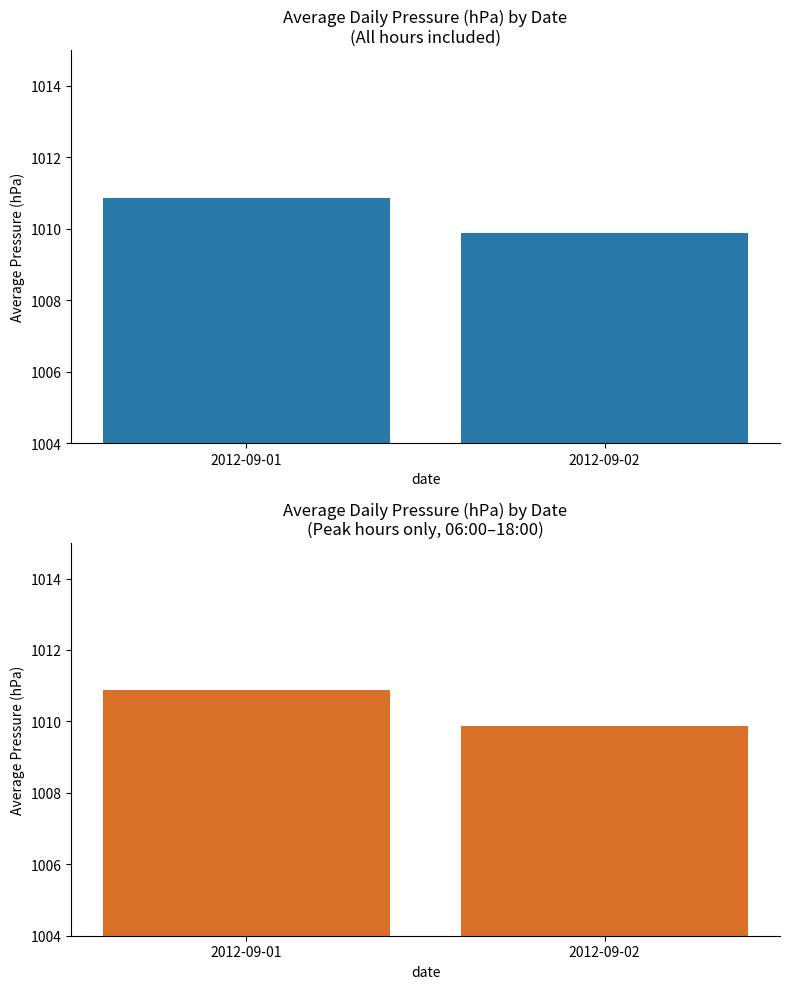

At which label does the data first exceed 1010?

2012-09-01